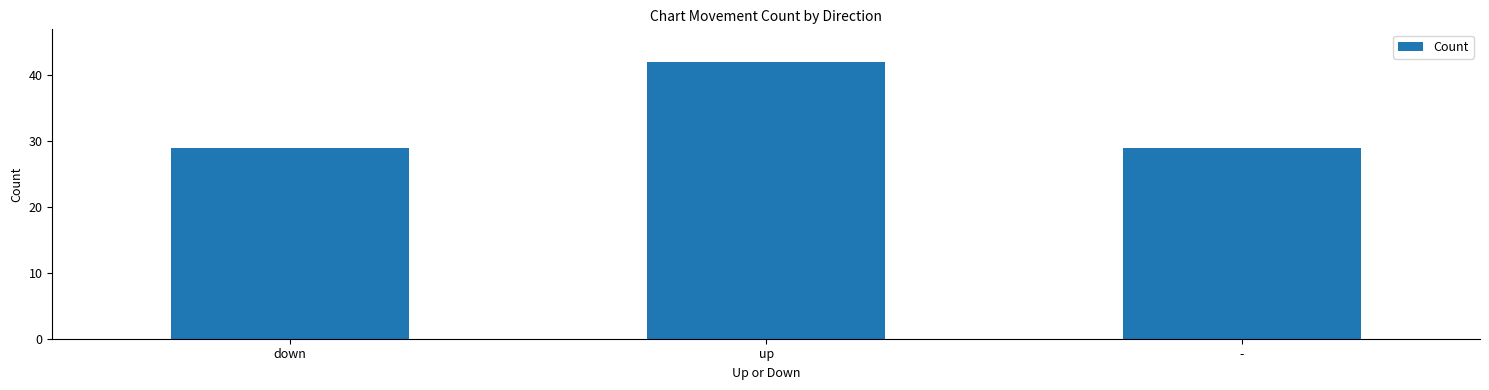

Count the values in the range 29 to 42.

3